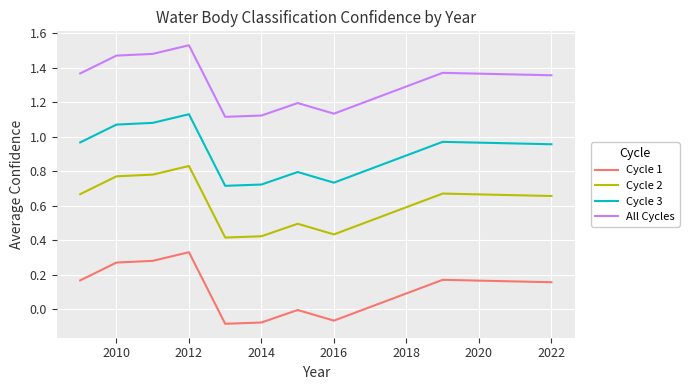

Which series has the largest total across all categories?

All Cycles